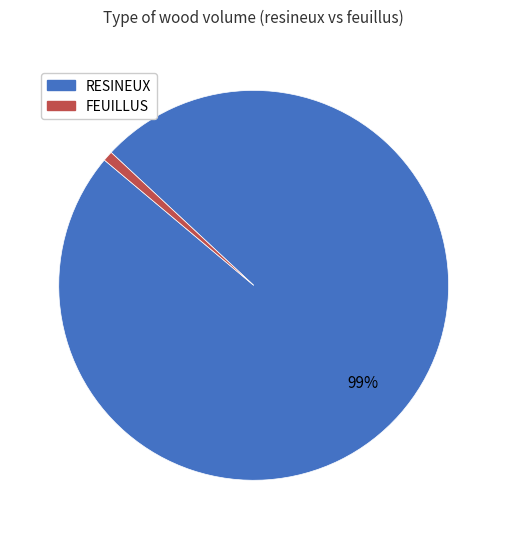

Is RESINEUX the majority of the pie?

Yes